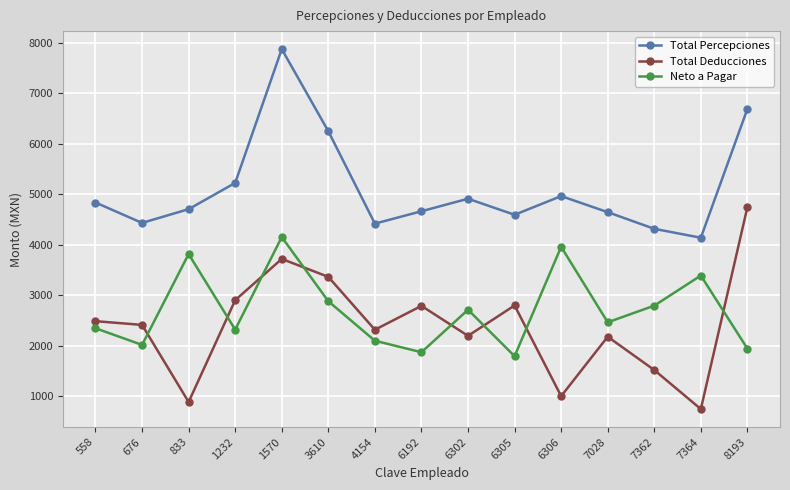

What is the difference between the second highest and second lowest values in the Neto a Pagar series?

2086.9